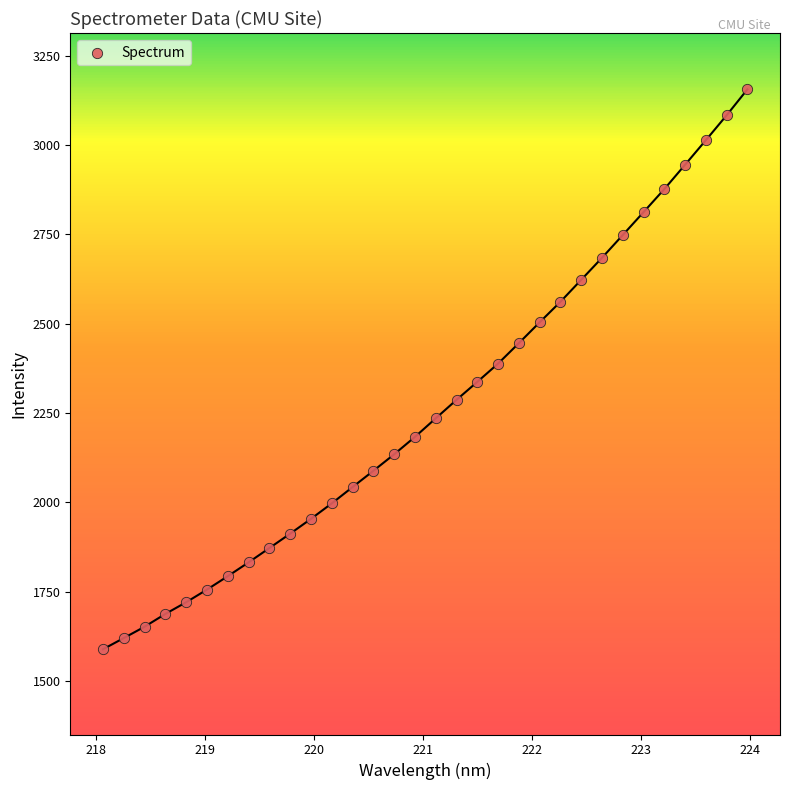

What is the range of X values (max minus min)?

5.9